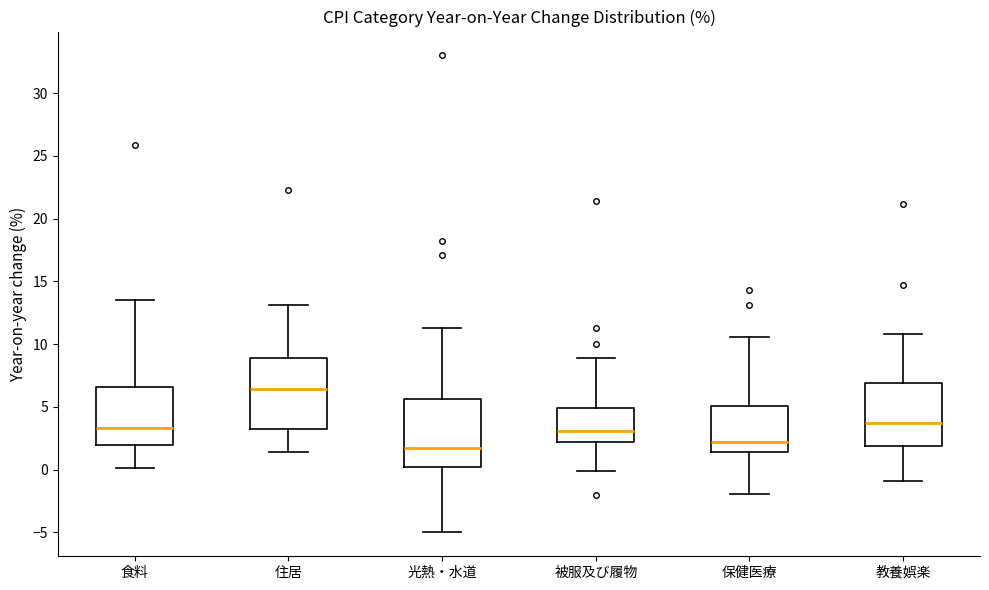

Reading left to right, transcribe this box plot: for each box, give where its median line is, the range the box spans, and where its two whiskers end, as read against the y-axis. The values are not printed on the chart, so give them approximately, as read against the axis.

食料: median 3.5, box 2.0 to 6.5, whiskers 0.0 to 13.5
住居: median 6.5, box 3.0 to 9.0, whiskers 1.5 to 13.0
光熱・水道: median 2.0, box 0.0 to 5.5, whiskers -5.0 to 11.5
被服及び履物: median 3.0, box 2.0 to 5.0, whiskers 0.0 to 9.0
保健医療: median 2.0, box 1.5 to 5.0, whiskers -2.0 to 10.5
教養娯楽: median 3.5, box 2.0 to 7.0, whiskers -1.0 to 11.0